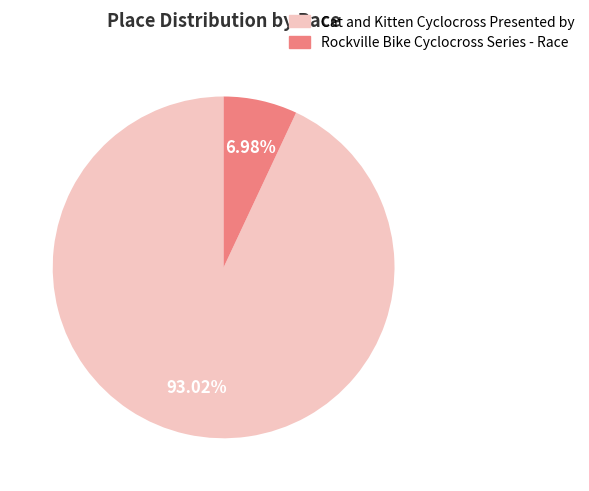

How many slices are in this pie chart?

2